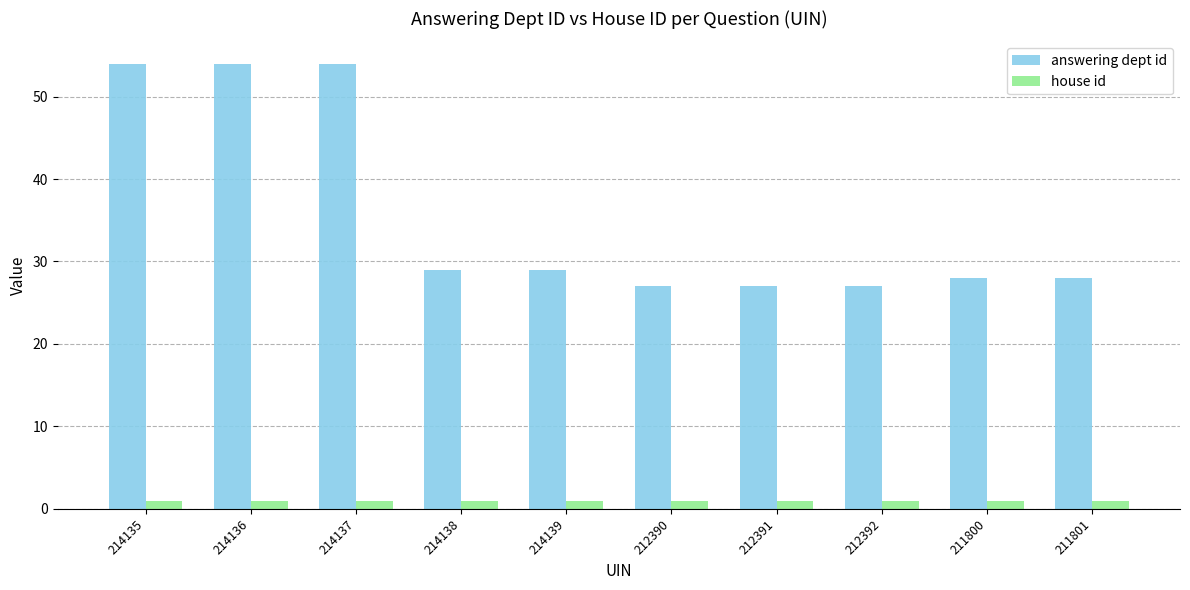

What is the maximum value shown in the chart?

54